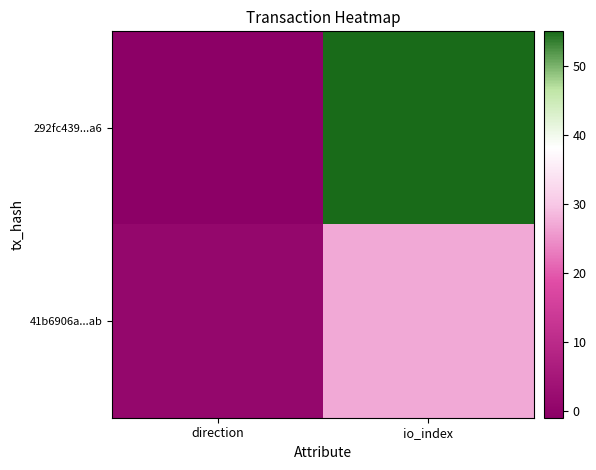

List the series in order of their overall mean, lowest first.

41b6906a...ab, 292fc439...a6